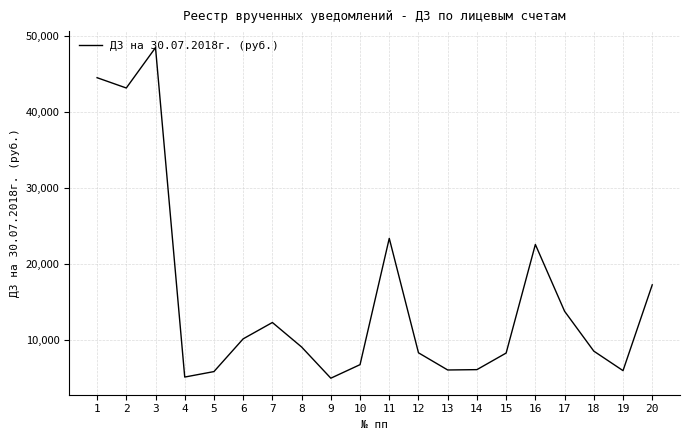

The value at 16 is 22587.0. True or false?

True